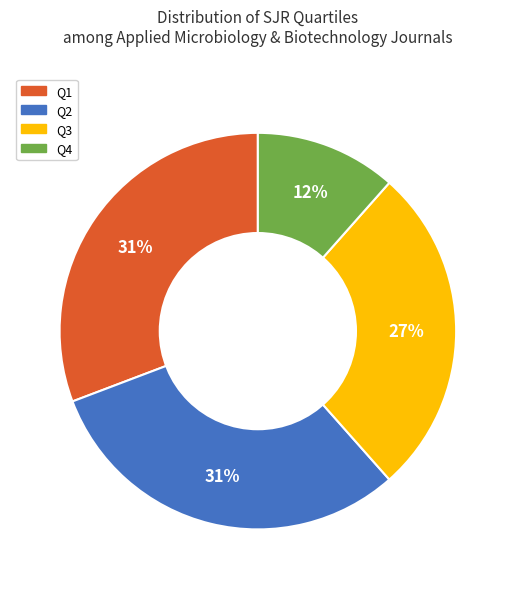

Which has a higher value, Q4 or Q1?

Q1